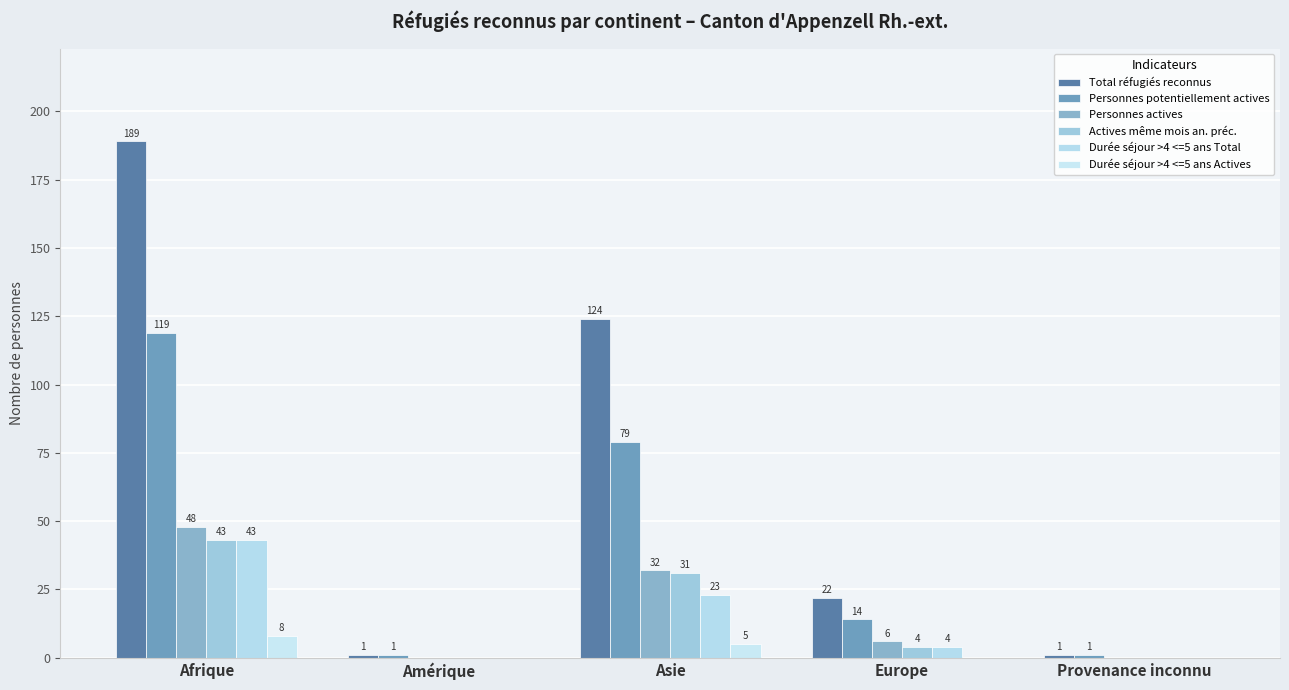

What is the label of the 5th bar from the left?

Provenance inconnu